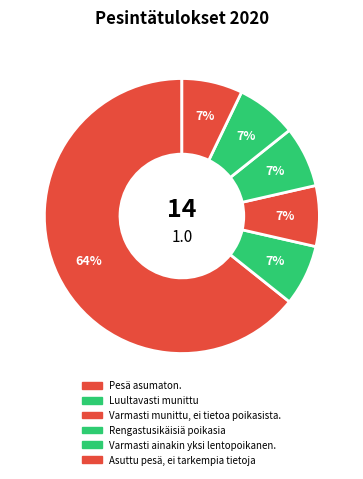

Which category accounts for the majority?

Pesä asumaton.